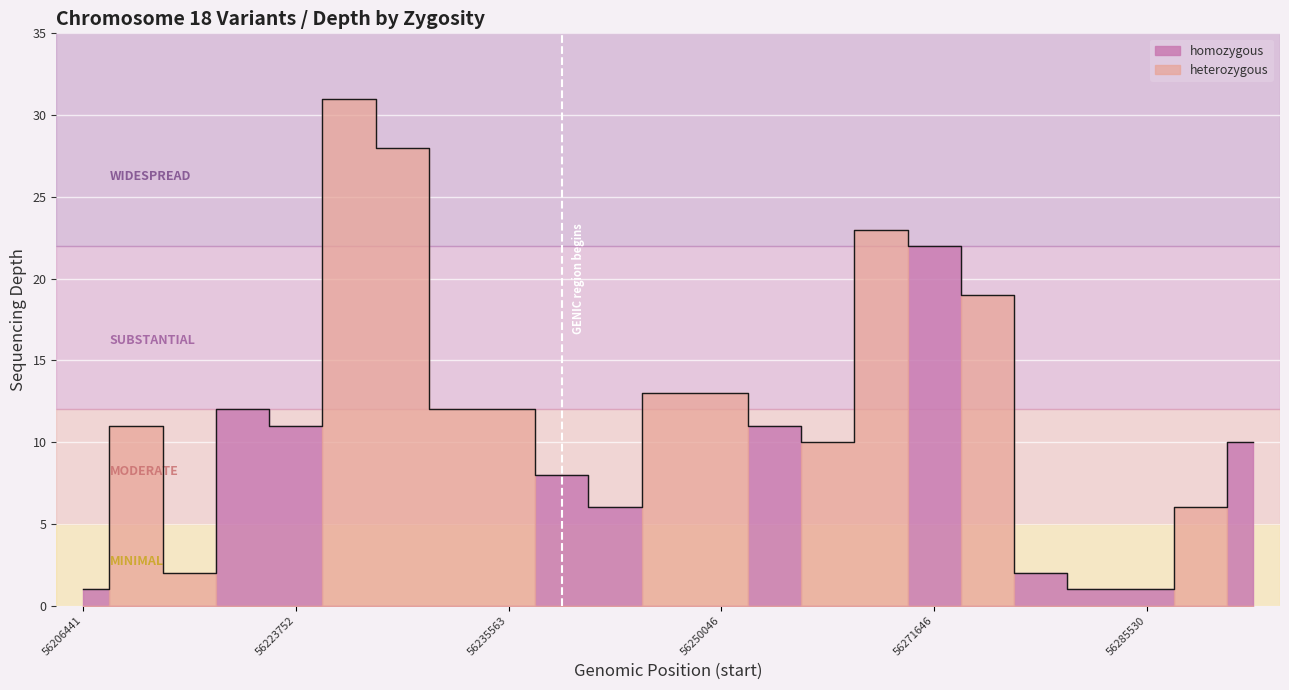

Between which two adjacent categories do heterozygous and homozygous first intersect?

56206441 and 56214742